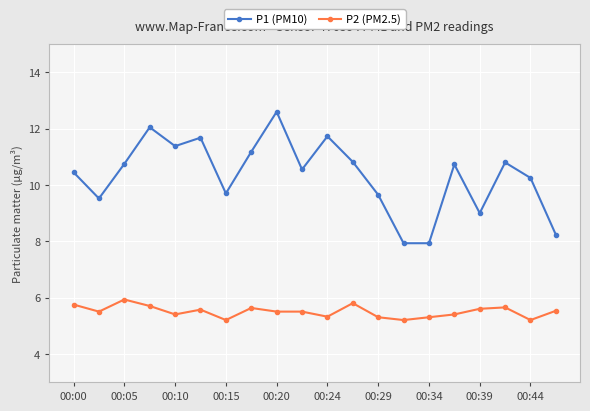

What is the greatest value displayed?

12.6